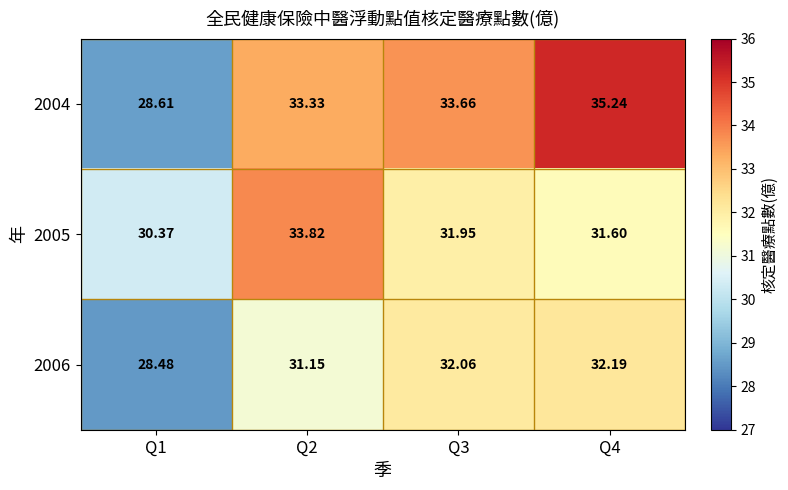

Is the value of 2004 at Q1 greater than the value of 2006 at Q2?

No